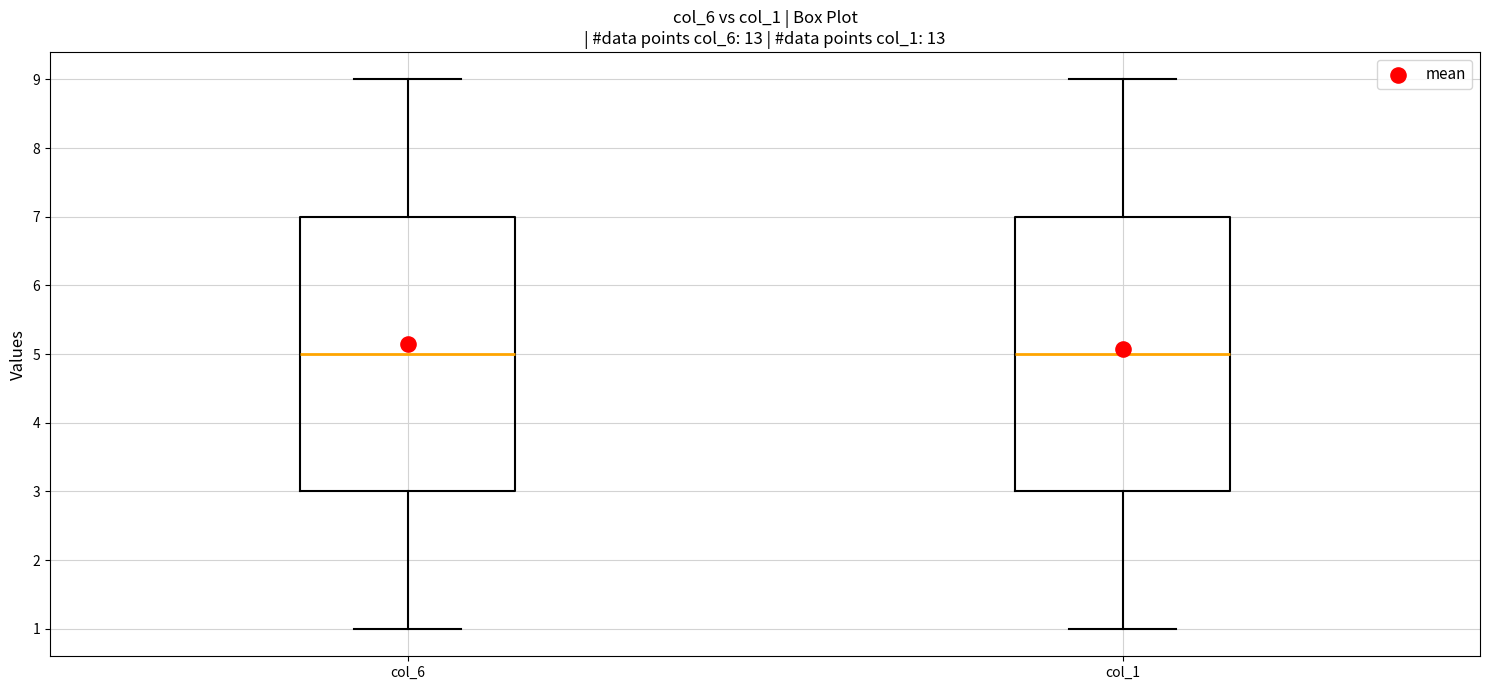

Reading left to right, read every box against the y-axis: the position of its median line, the range the box covers, and the ends of its whiskers. The values are not printed on the chart, so give them approximately, as read against the axis.

col_6: median 5, box 3 to 7, whiskers 1 to 9
col_1: median 5, box 3 to 7, whiskers 1 to 9